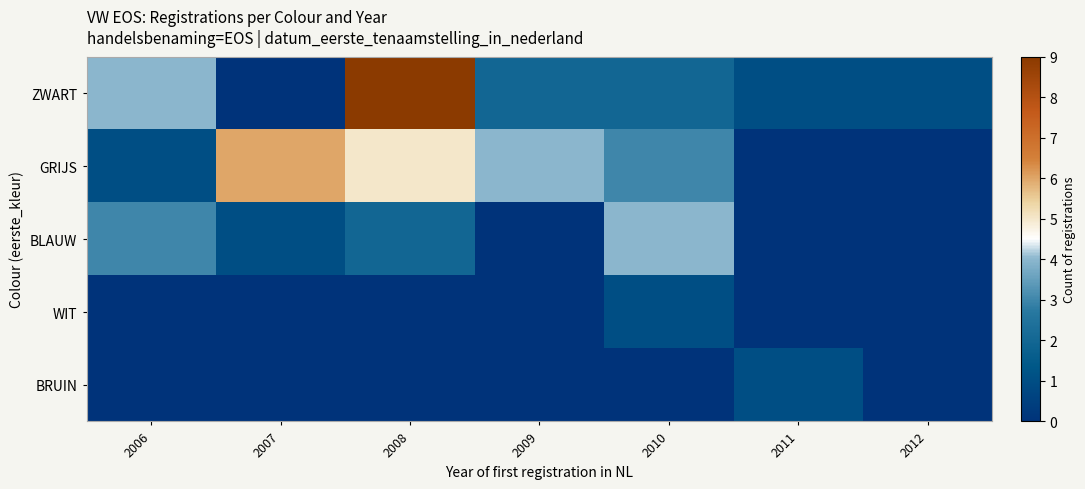

Between 2008 and 2012, which series saw the biggest shift?

row_0